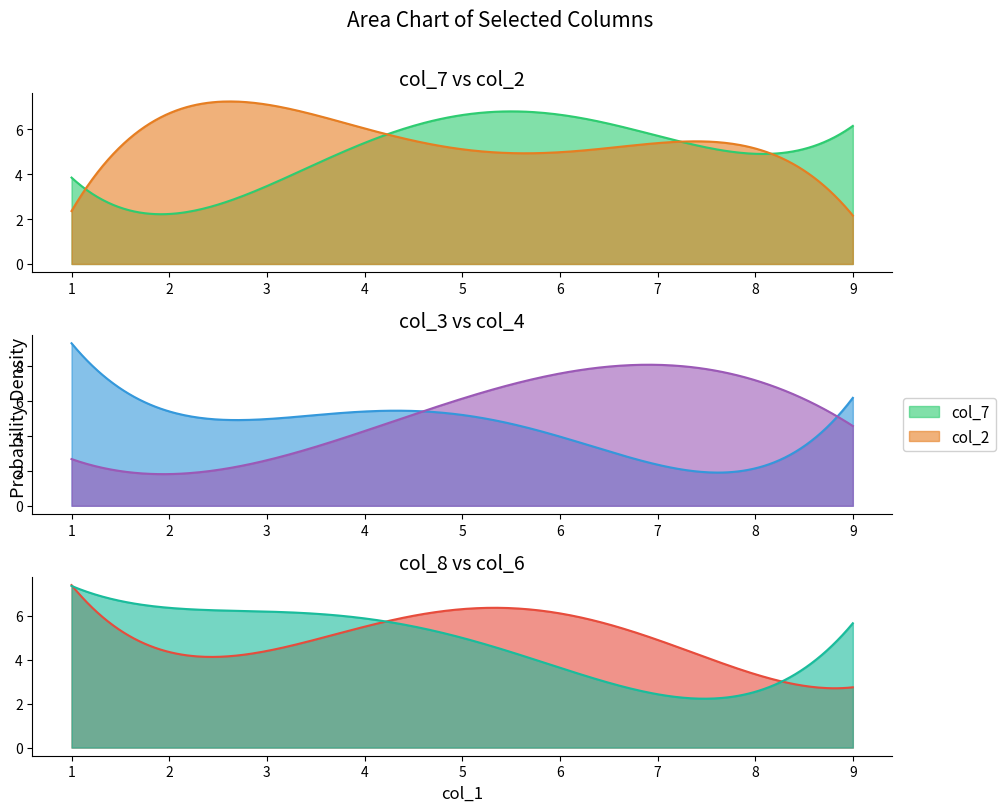

How many lines are shown in the chart?

6